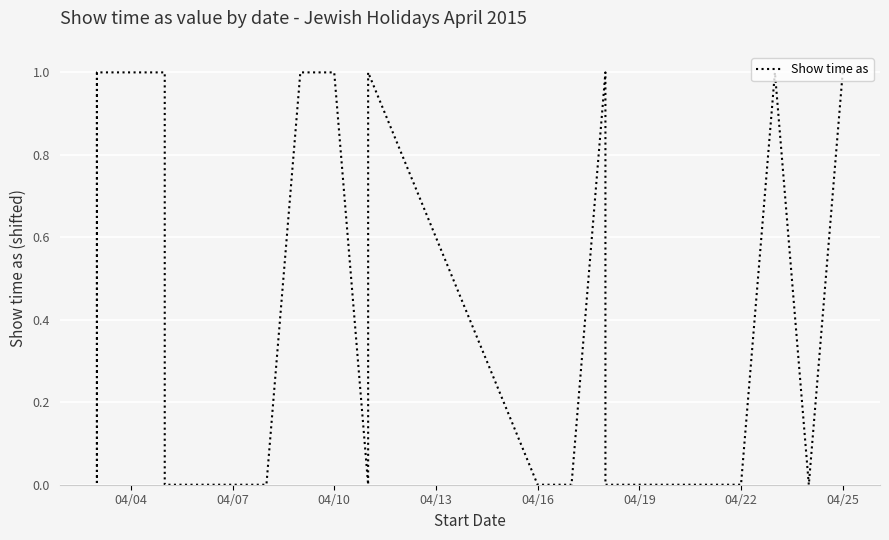

Is it true that the value at 04/04 is 0?

False